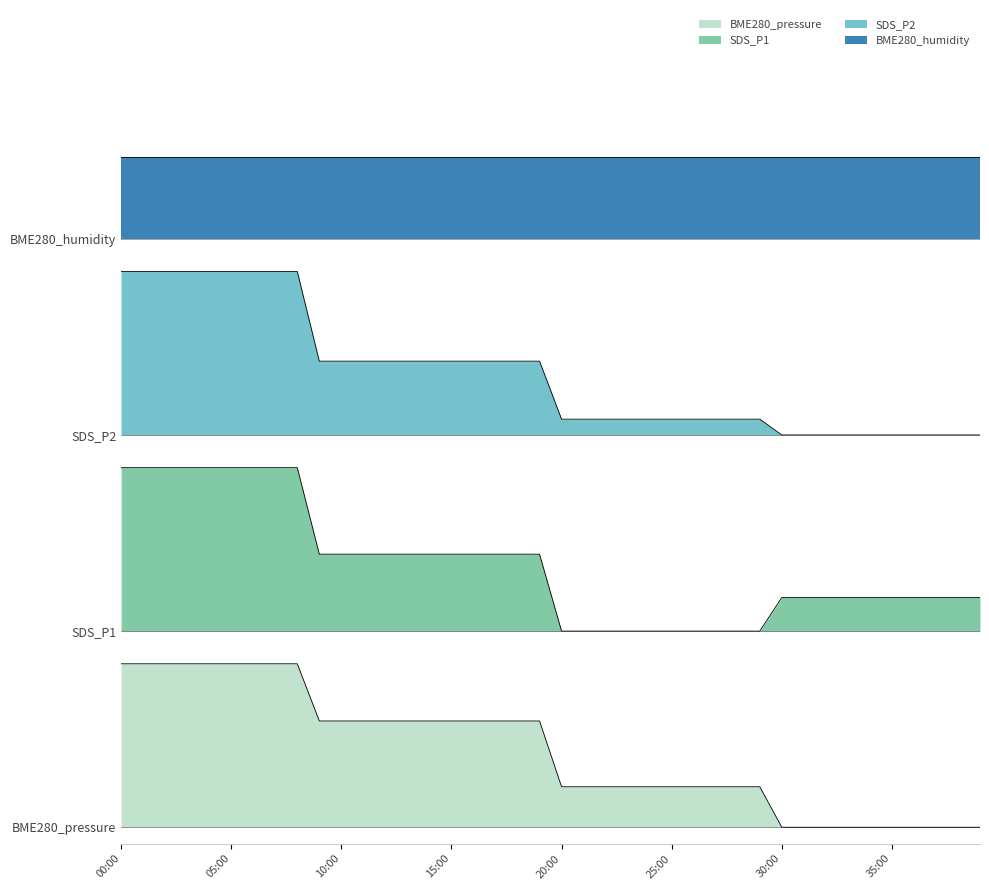

Is it true that SDS_P1 equals 3.8 at 04:00?

False